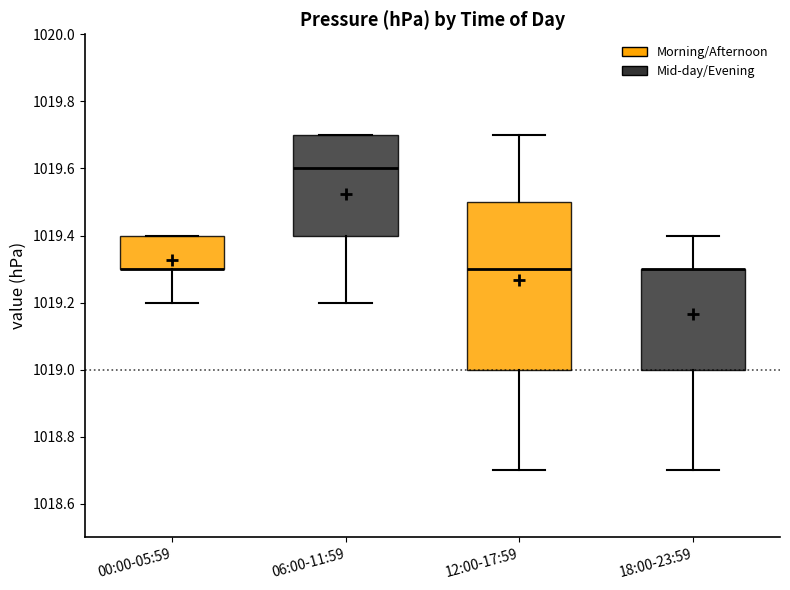

Where does the upper whisker of the box for 18:00-23:59 end on the y-axis? The values are not printed on the chart, so give them approximately, as read against the axis.

1019.4